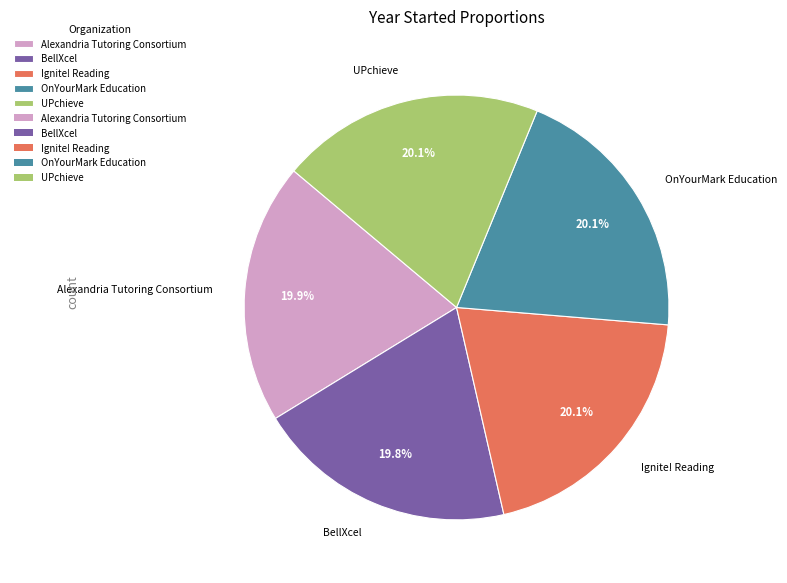

What is the ratio of the value at BellXcel to the value at Alexandria Tutoring Consortium?

1.0